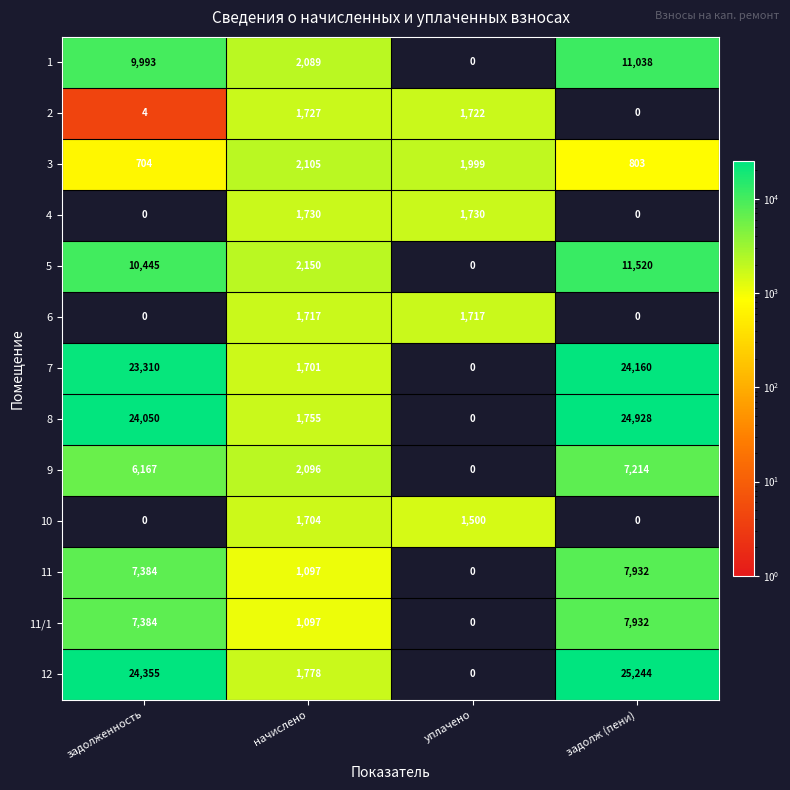

Which series has the widest spread of values?

12